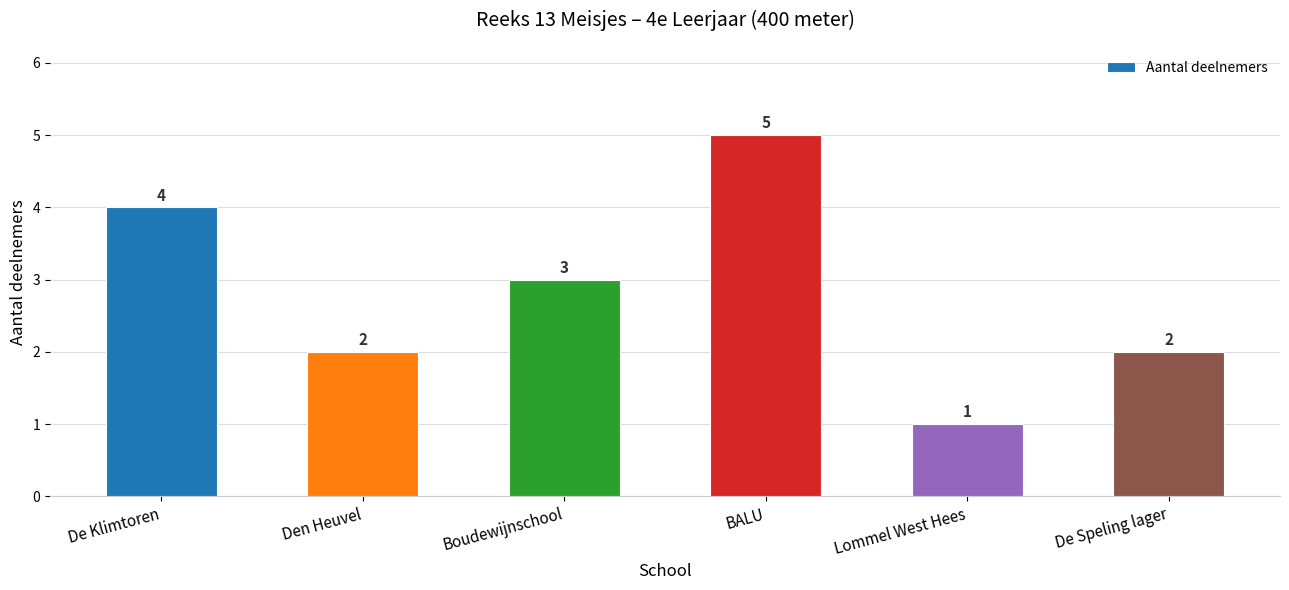

How many distinct data groups are displayed?

1